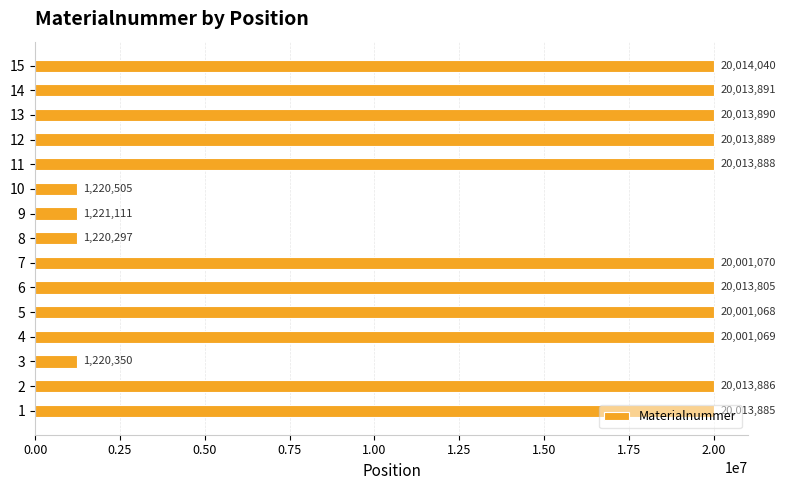

How many bars are there in total?

15